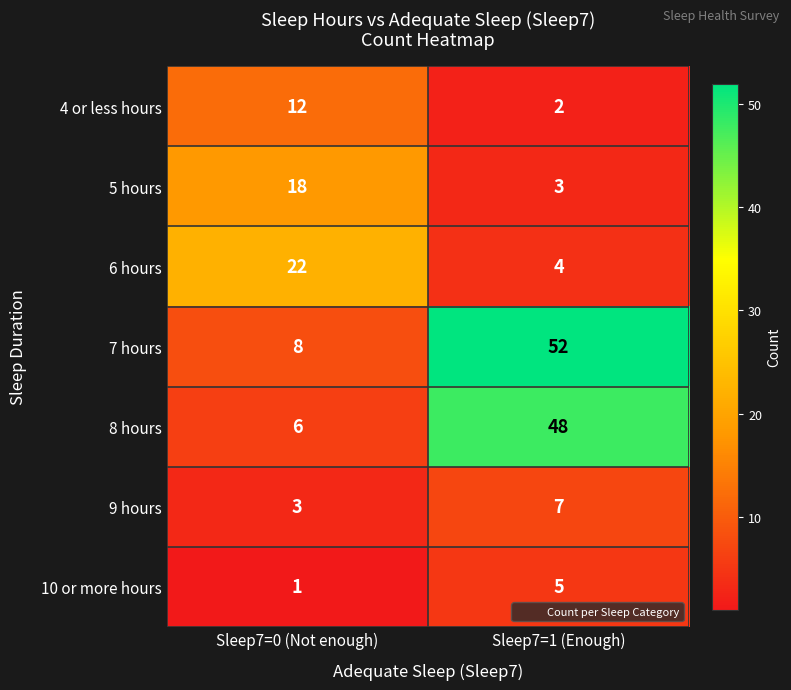

Count the number of data series in this chart.

7